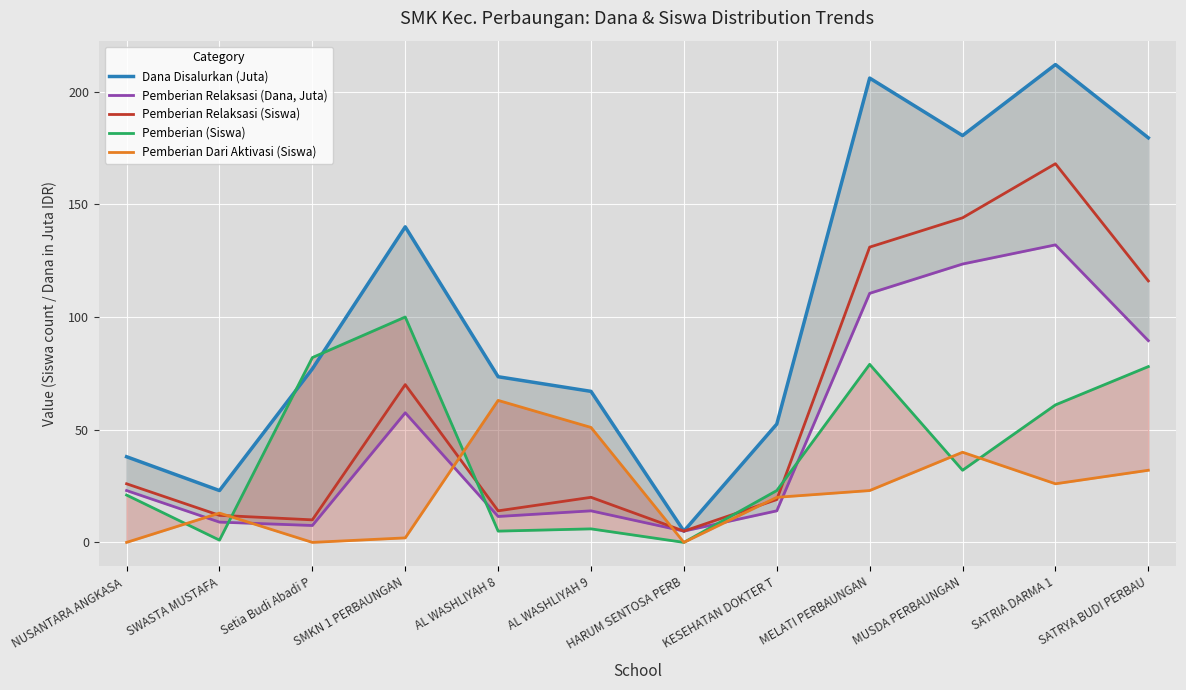

What is the lowest value of the Pemberian Relaksasi (Dana, Juta) series?

5.0